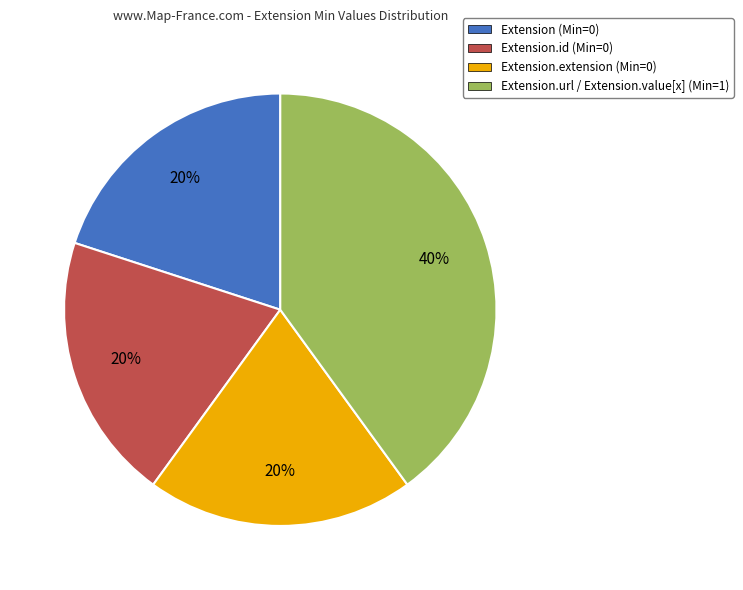

Between Extension.id (Min=0) and Extension.url / Extension.value[x] (Min=1), which is larger?

Extension.url / Extension.value[x] (Min=1)